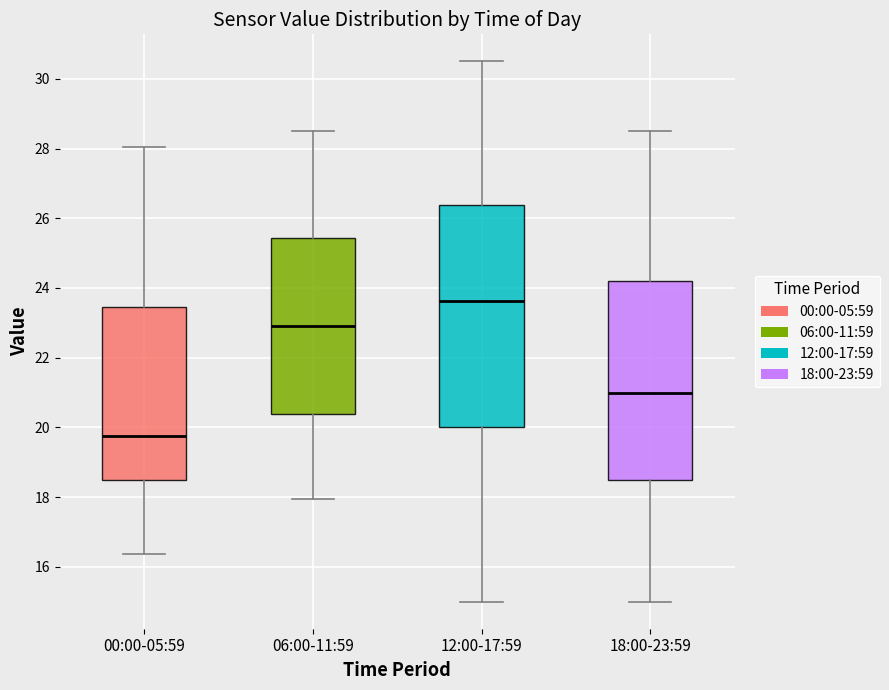

Reading left to right, transcribe this box plot: for each box, give where its median line is, the range the box spans, and where its two whiskers end, as read against the y-axis. The values are not printed on the chart, so give them approximately, as read against the axis.

00:00-05:59: median 19.8, box 18.4 to 23.4, whiskers 16.4 to 28.0
06:00-11:59: median 23.0, box 20.4 to 25.4, whiskers 18.0 to 28.6
12:00-17:59: median 23.6, box 20.0 to 26.4, whiskers 15.0 to 30.6
18:00-23:59: median 21.0, box 18.6 to 24.2, whiskers 15.0 to 28.6